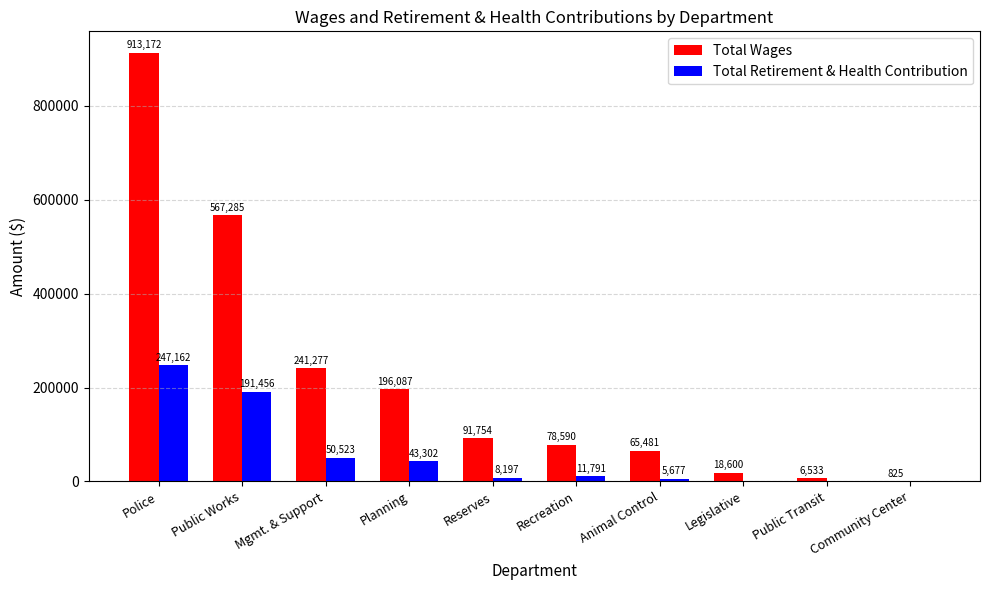

What is the maximum value for Total Retirement & Health Contribution?

247162